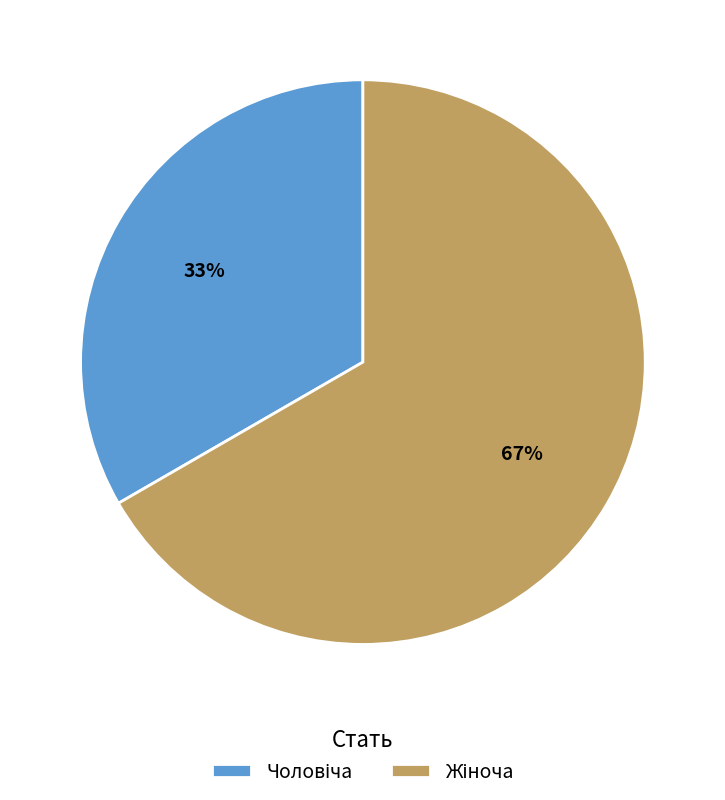

Is there a majority slice in this chart?

Yes